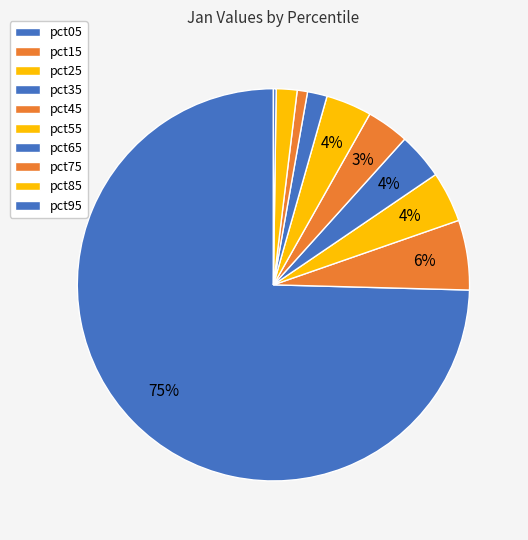

To the nearest percent, what is the difference between the largest and smallest slice percentages?

74%